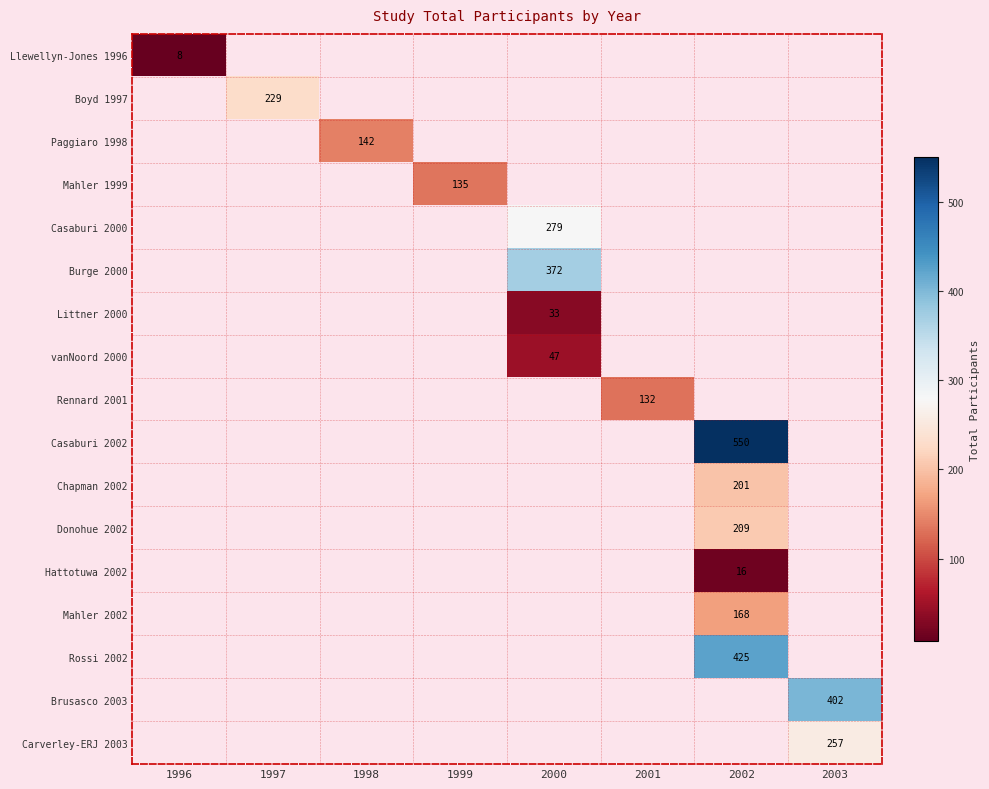

The value of Littner 2000 at 2000 is 53. True or false?

False